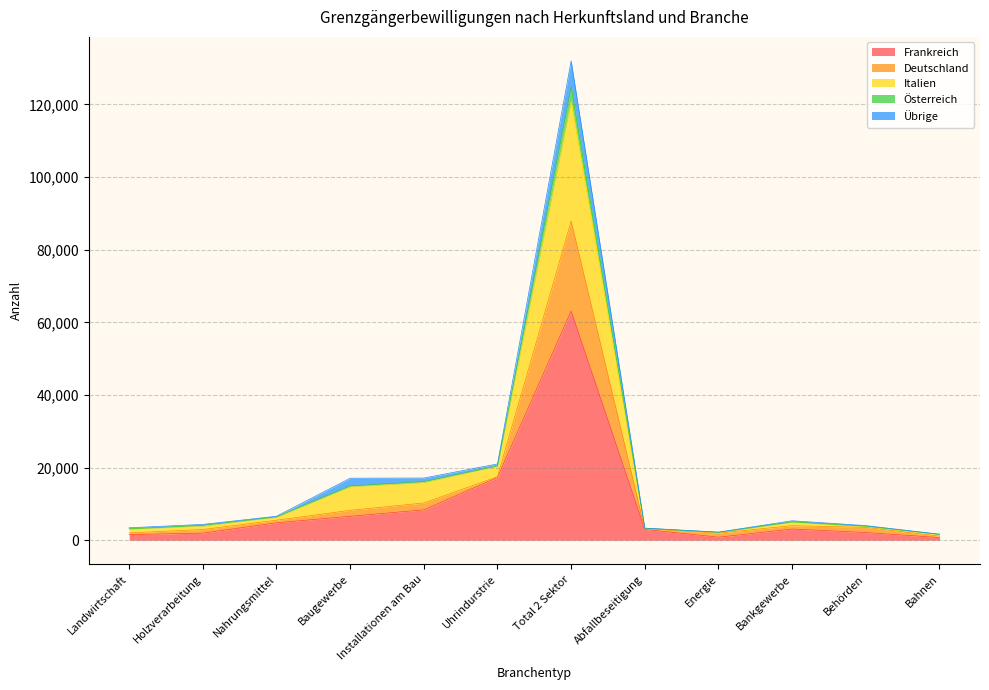

At which category is the sum across all series the highest?

Total 2 Sektor